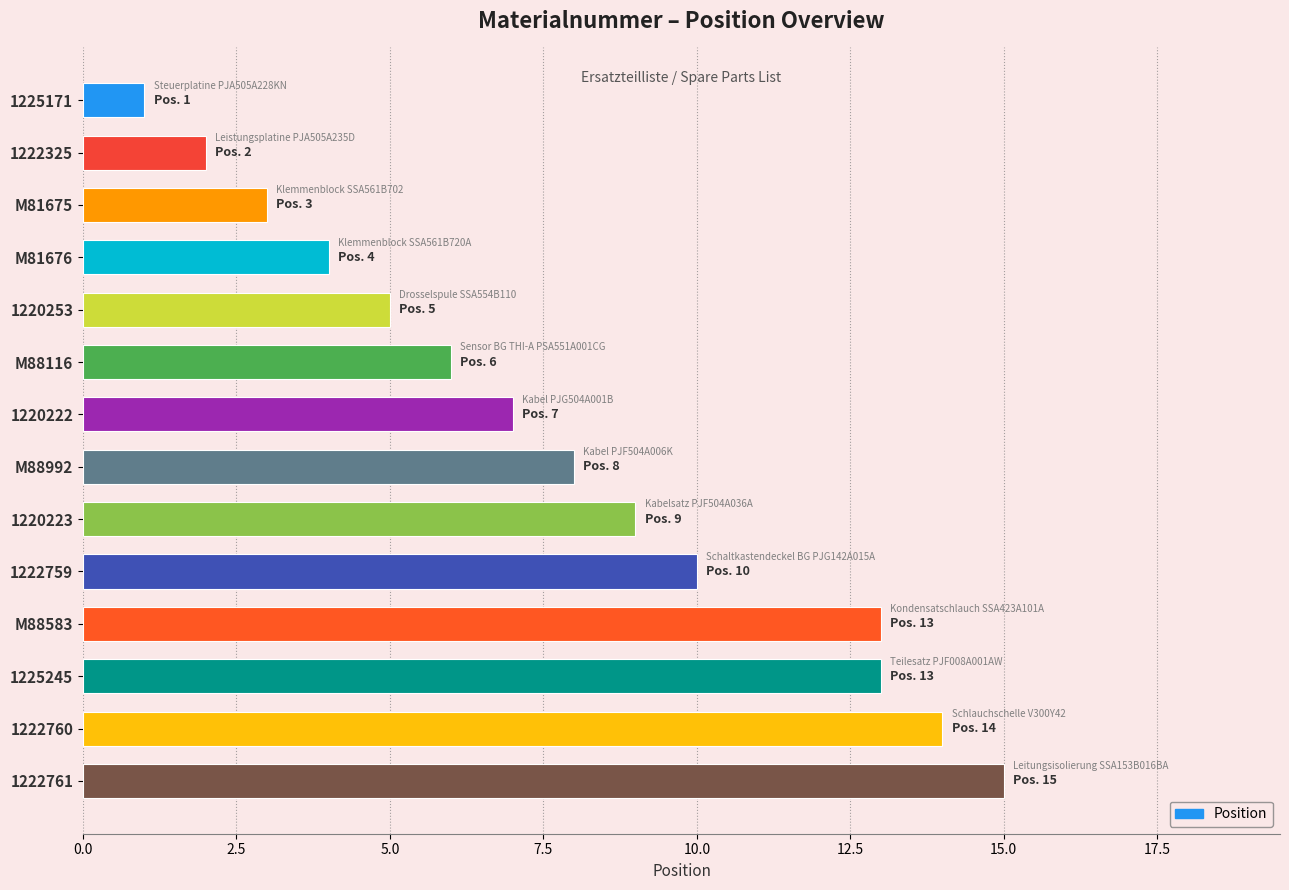

What is the difference between the maximum and second lowest values?

13